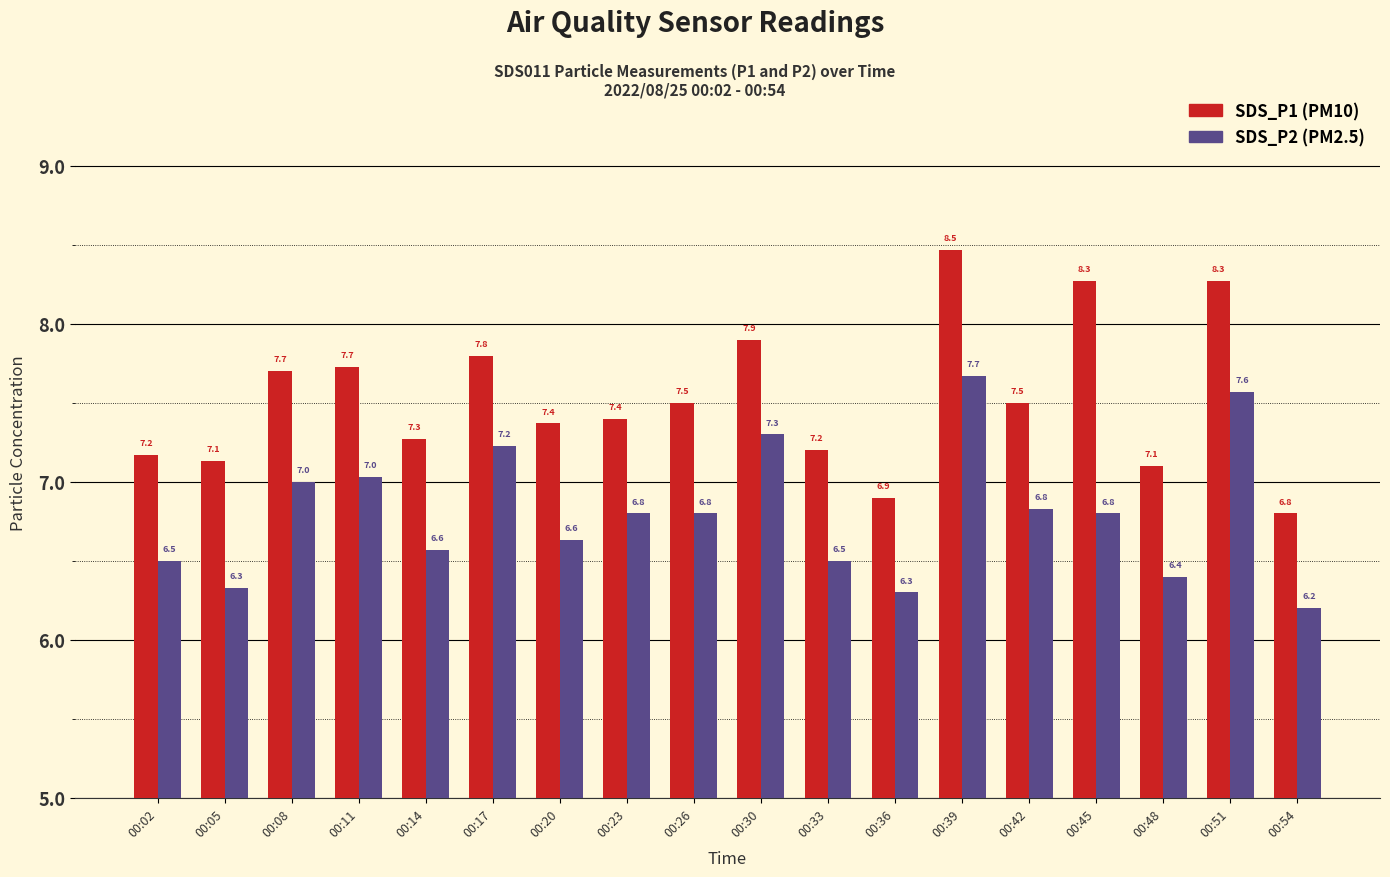

What is the total value across all series at 00:45?

15.1